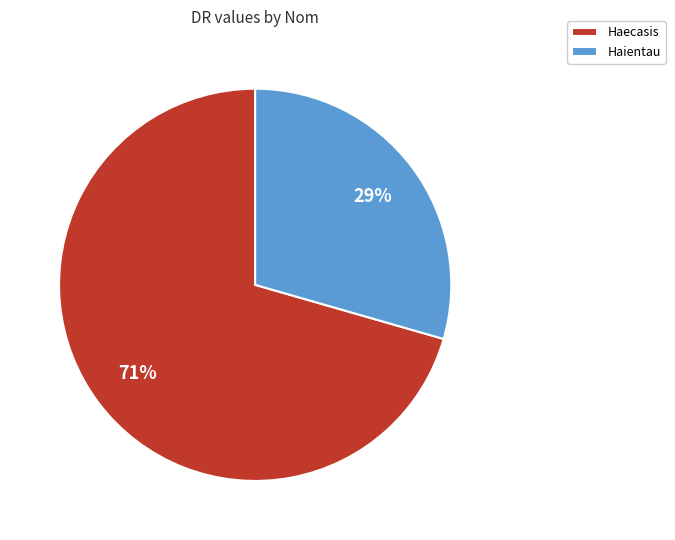

Count the number of slices in the pie.

2